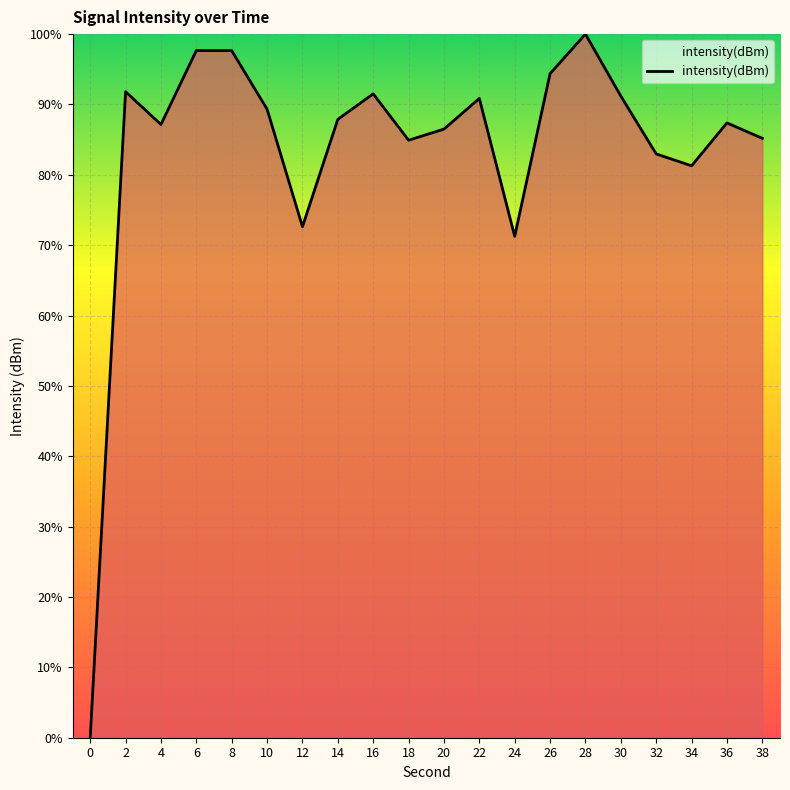

What is the sum of the values at 0 and 34?

81.3